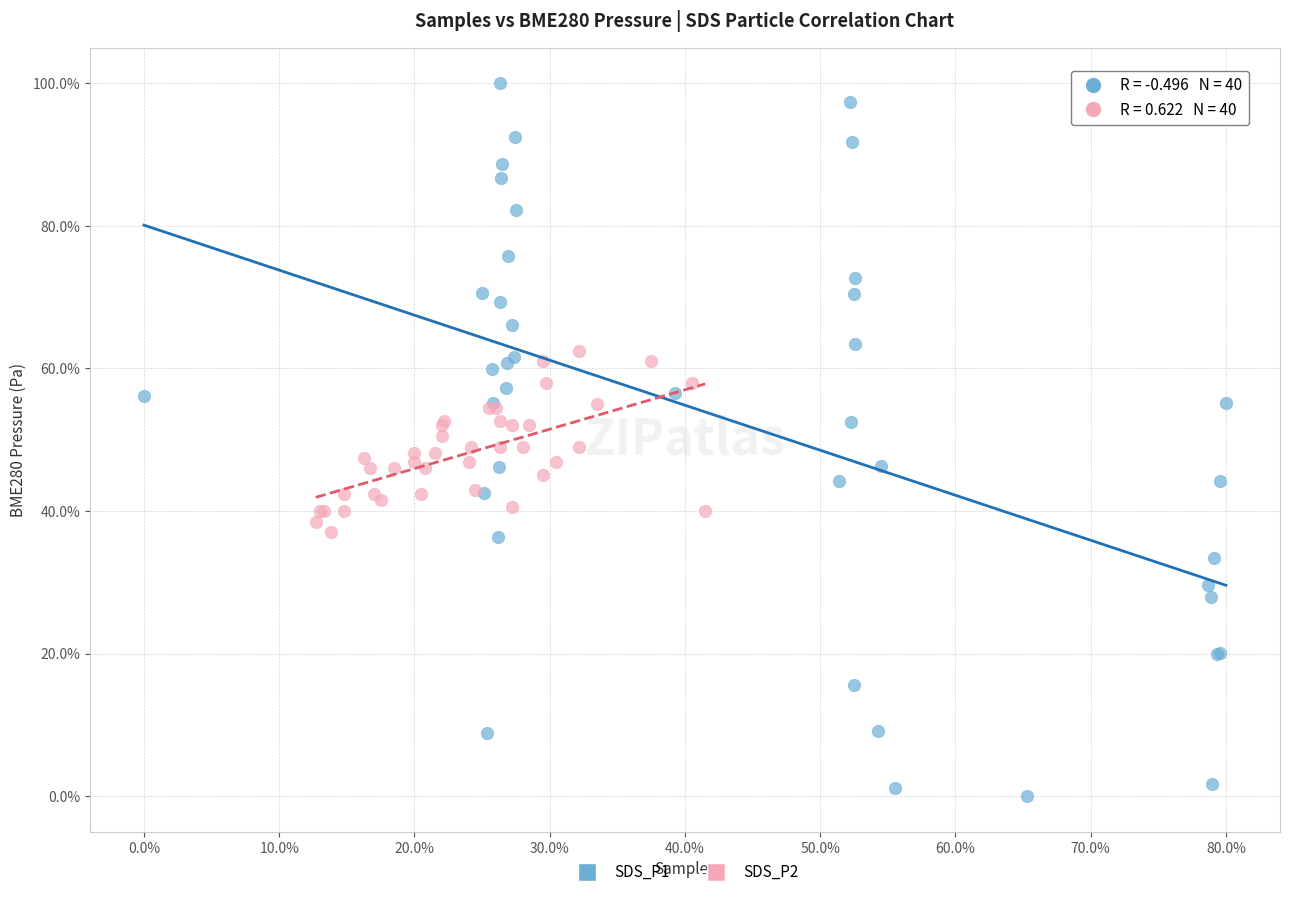

Which series reaches the minimum Y coordinate?

SDS_P1